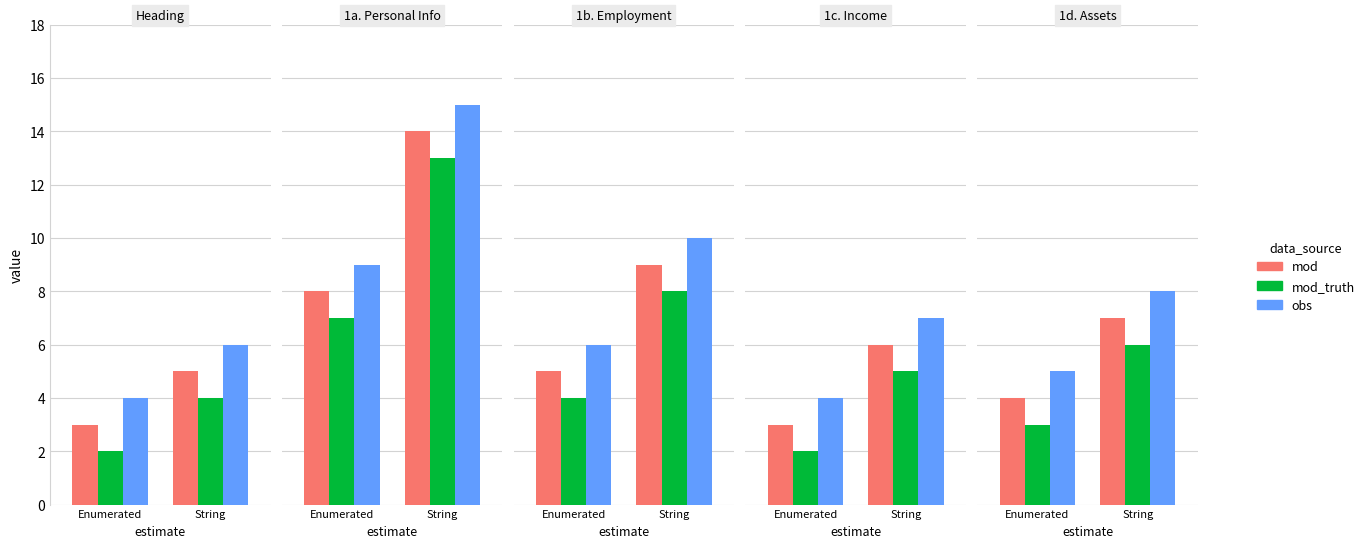

What is the value of the obs bar at the 1st from the left?

5